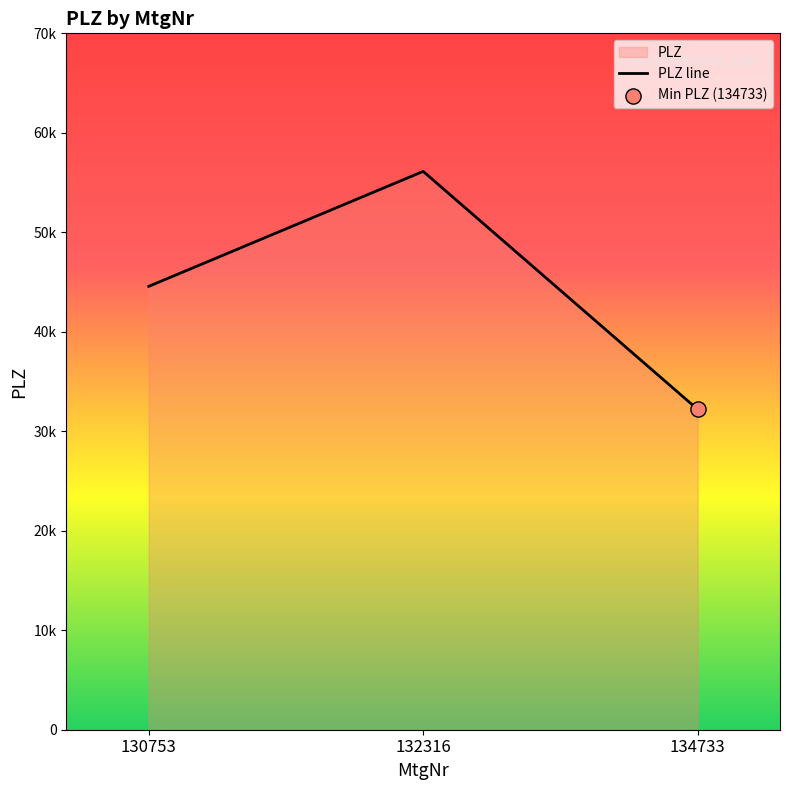

Between 130753 and 132316, which is larger?

132316